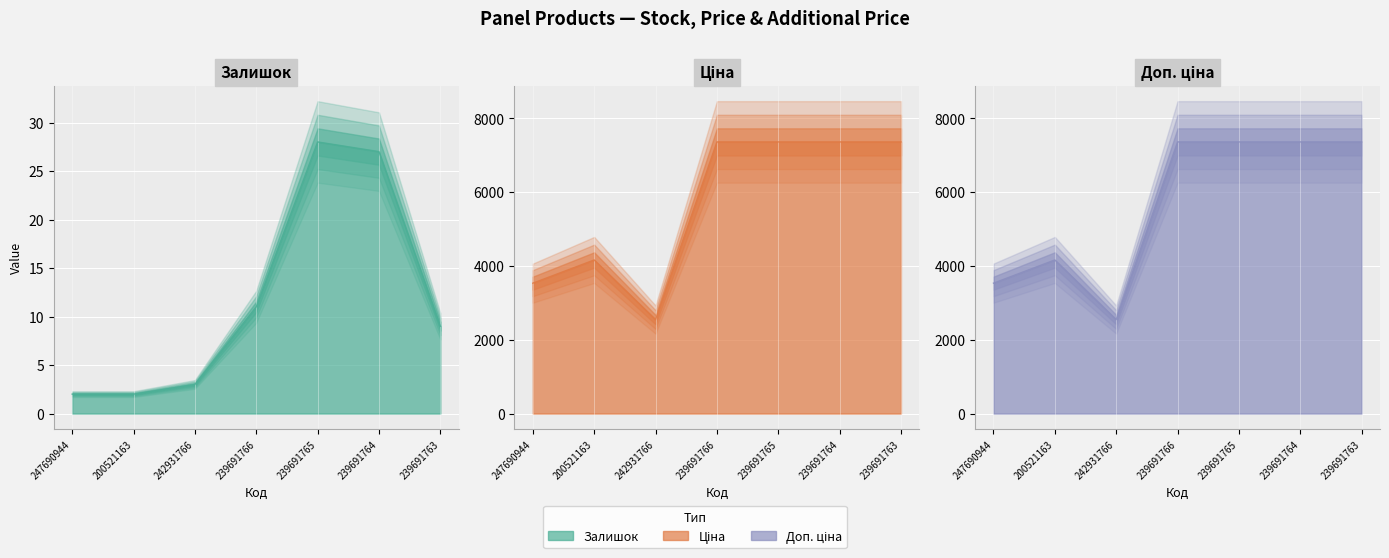

Which category has the lowest value in the Доп. ціна series?

242931766